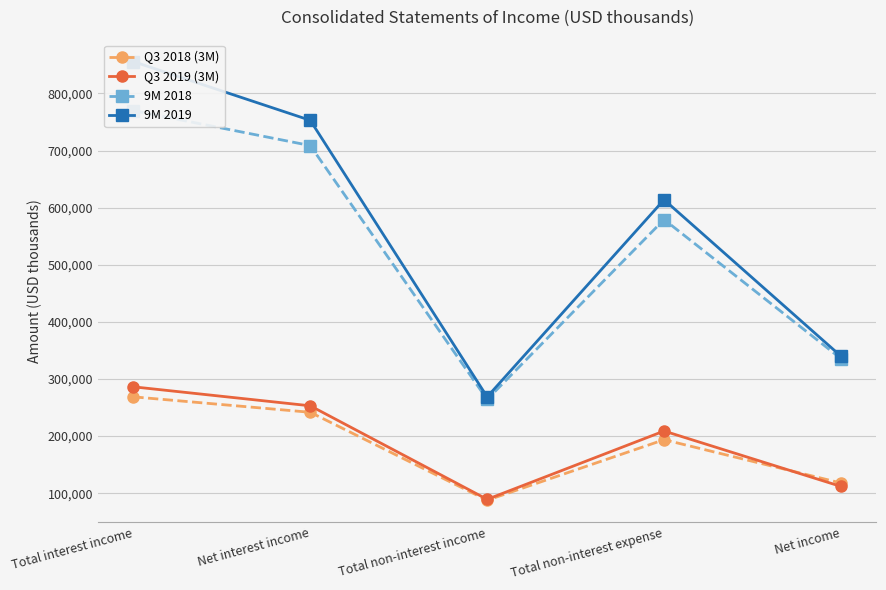

Is this an area chart (filled region under the line)?

No